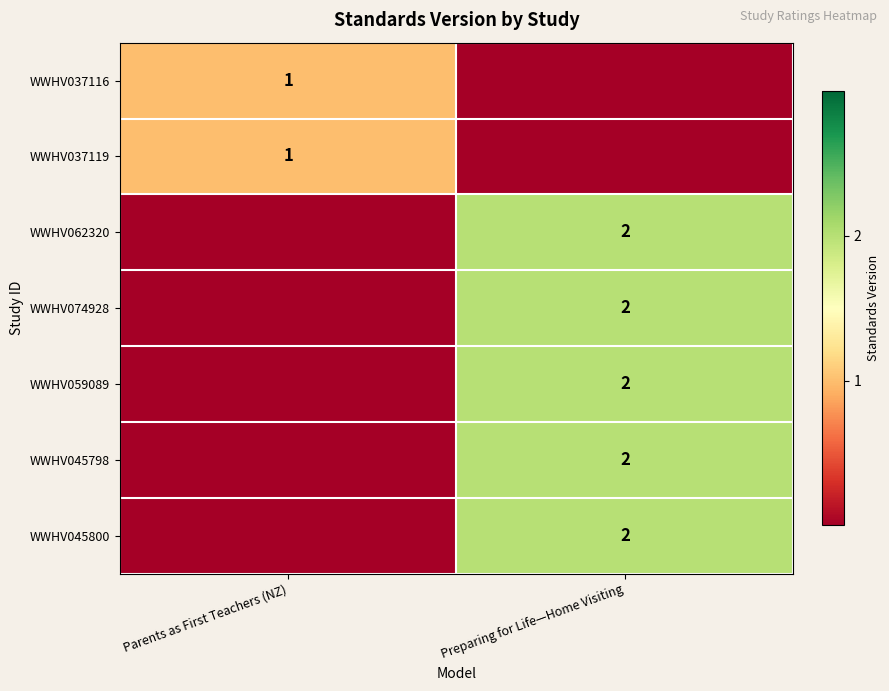

True or false: WWHV059089 has a value of 1 at Preparing for Life—Home Visiting.

False